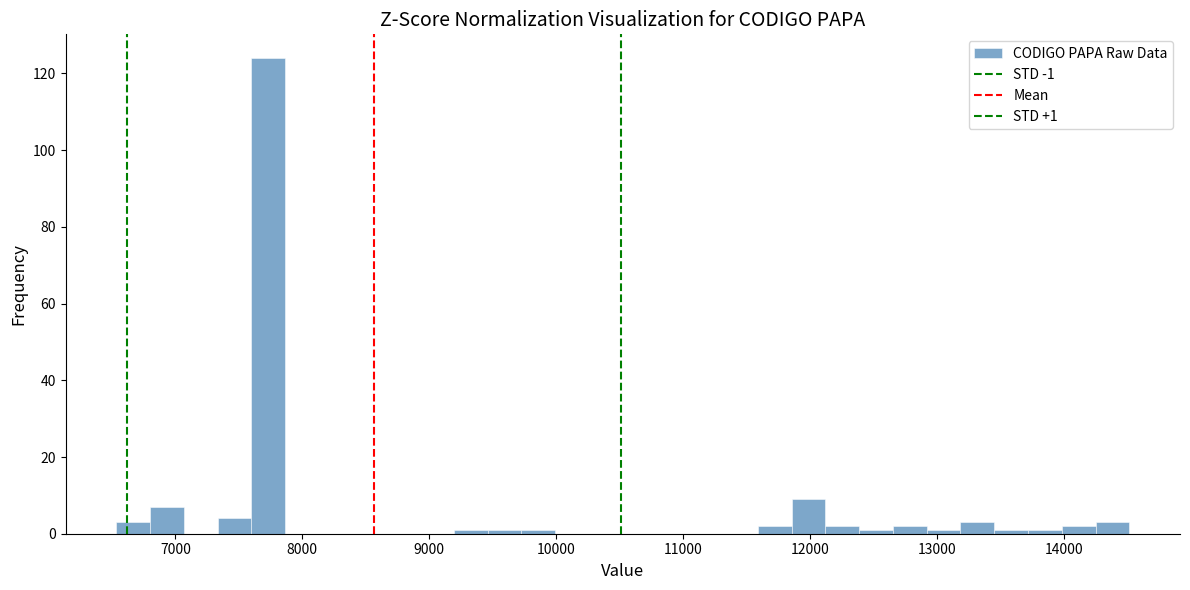

Around what value on the x-axis is the tallest bar? Give the approximate position of its centre, as read against the axis.

7700